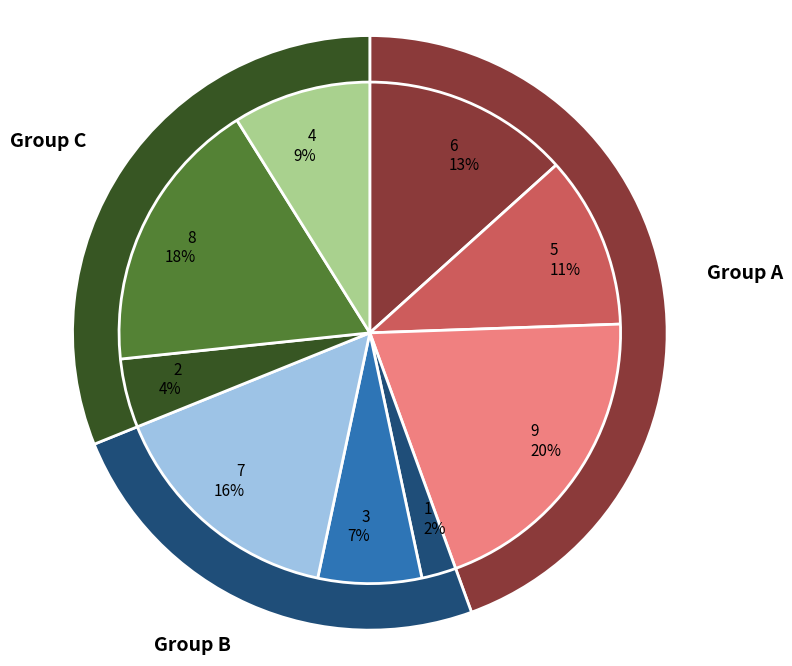

What percentage is the col_1=9 slice, to the nearest percent?

20%